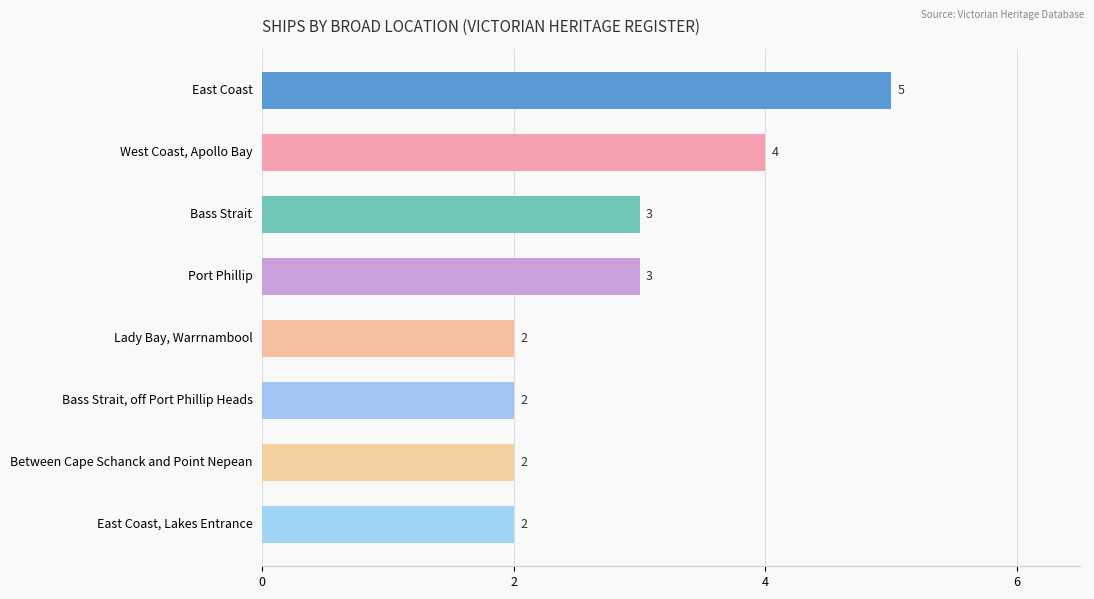

What is the maximum value shown in the chart?

5